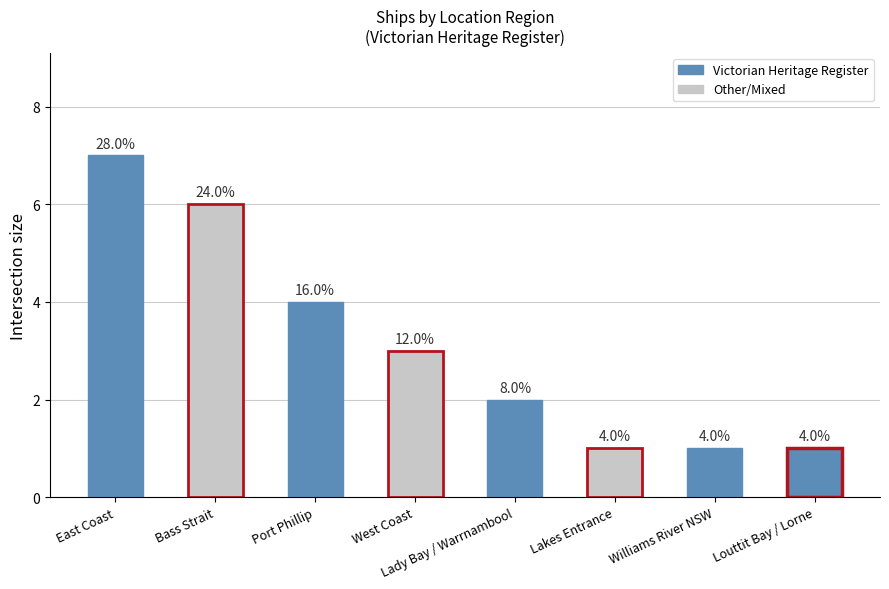

Reading left to right, transcribe all the data shown in this chart.

7	6	4	3	2	1	1	1